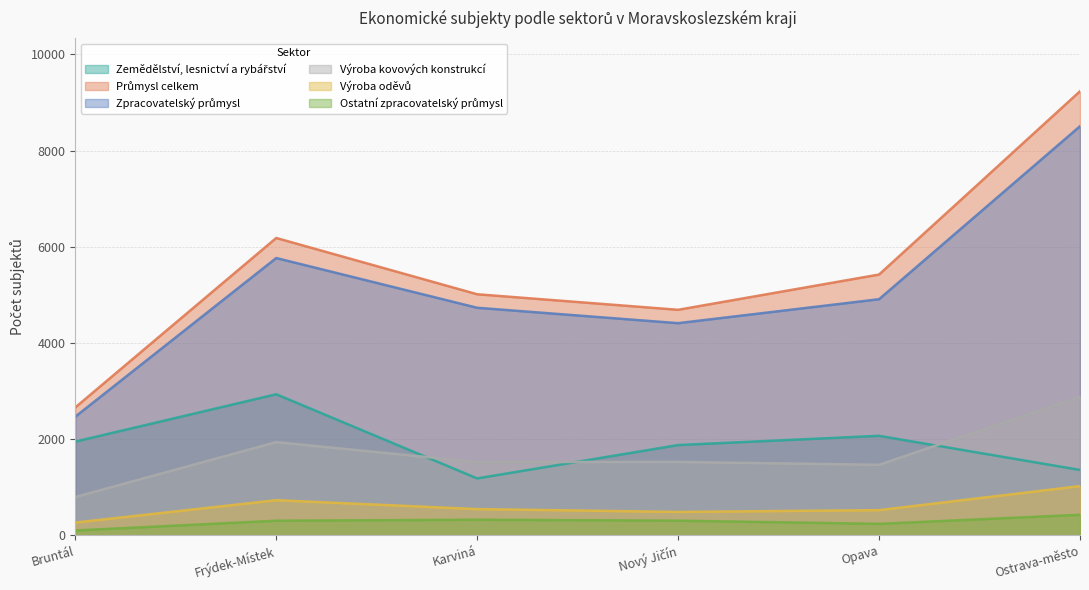

In Zpracovatelský průmysl, how many points are higher than both neighbors (excluding endpoints)?

1